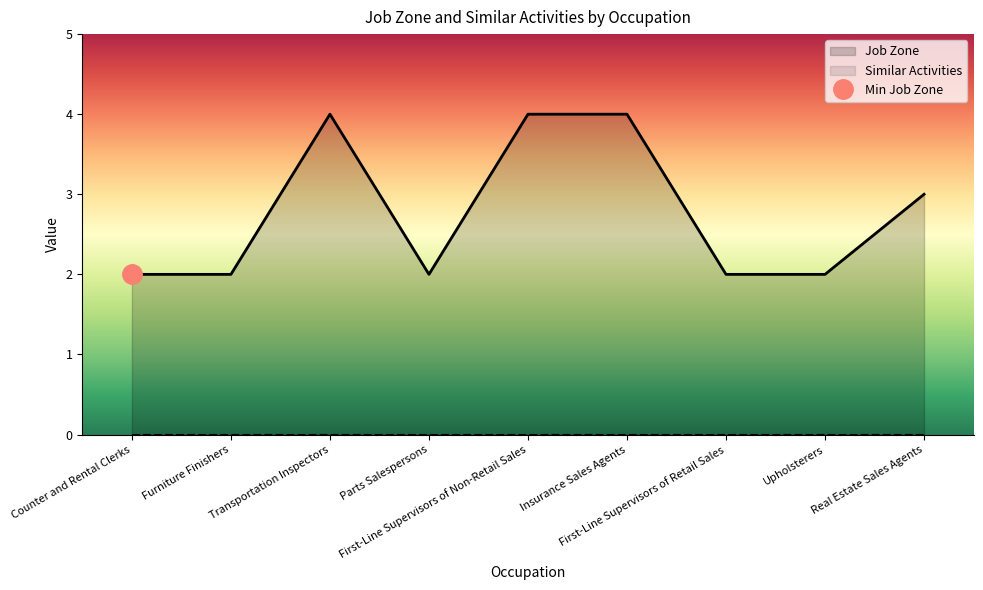

List the labels in order of value, smallest first.

Counter and Rental Clerks, Furniture Finishers, Parts Salespersons, First-Line Supervisors of Retail Sales, Upholsterers, Real Estate Sales Agents, Transportation Inspectors, First-Line Supervisors of Non-Retail Sales, Insurance Sales Agents